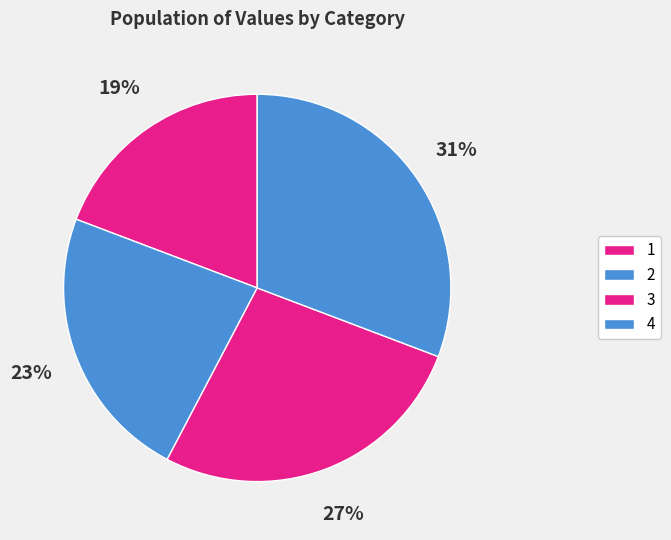

What is the total percentage of 3 and 2?

50.0%